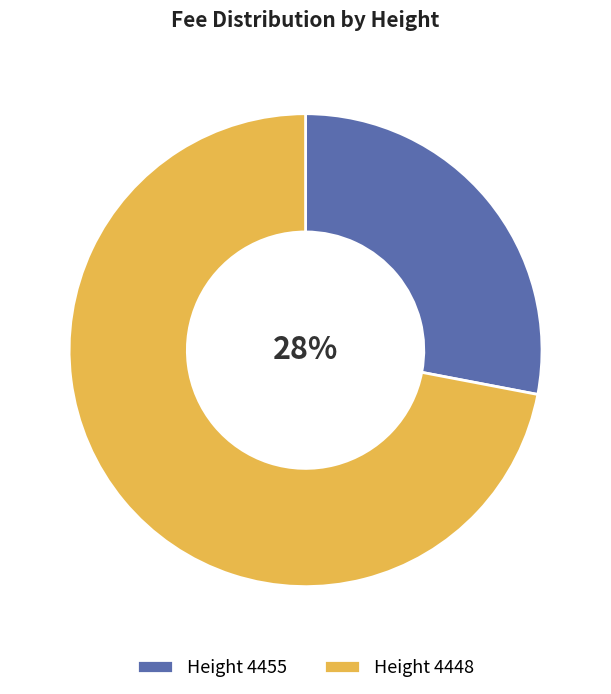

Approximately how many times larger is the value at Height 4455 compared to Height 4448?

0.4